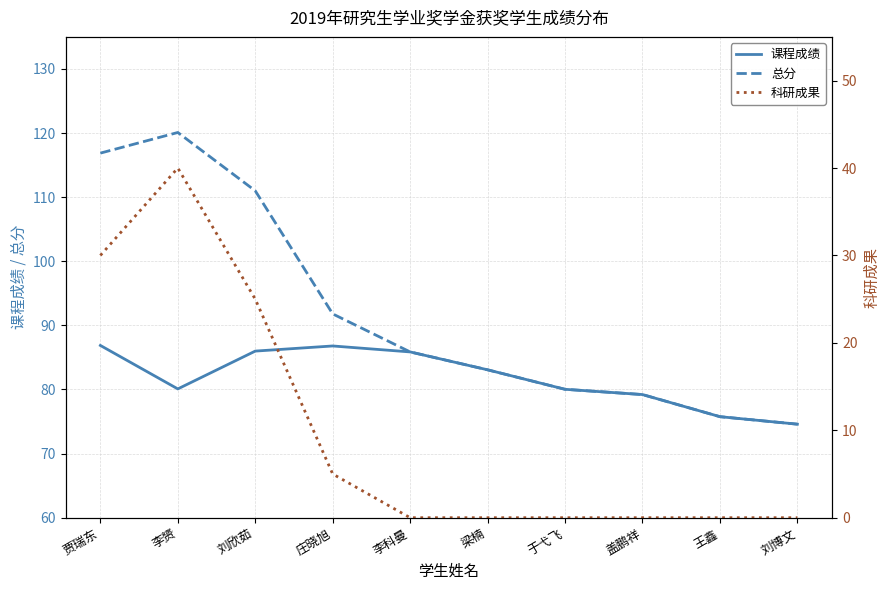

The 科研成果 series shows 30.0 at 贾瑞东. True or false?

True